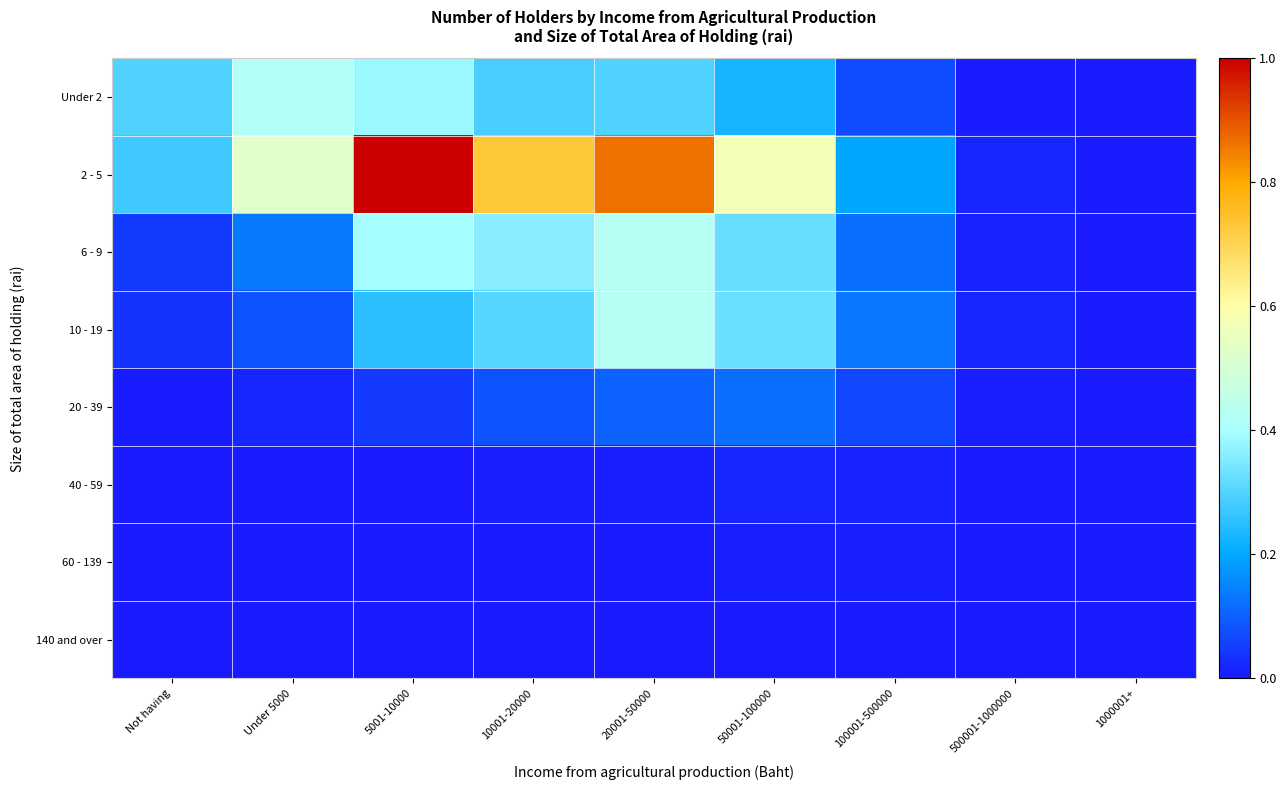

At how many categories does at least one series exceed 0?

9